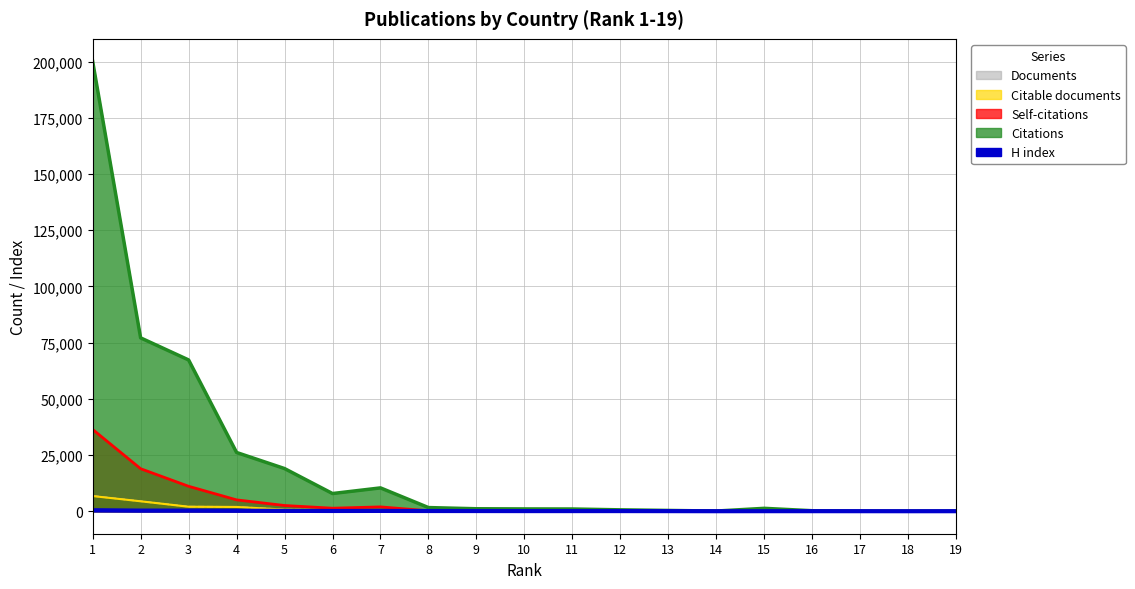

Rank the series at 12 from lowest to highest value.

Documents, Citable documents, Self-citations, H index, Citations